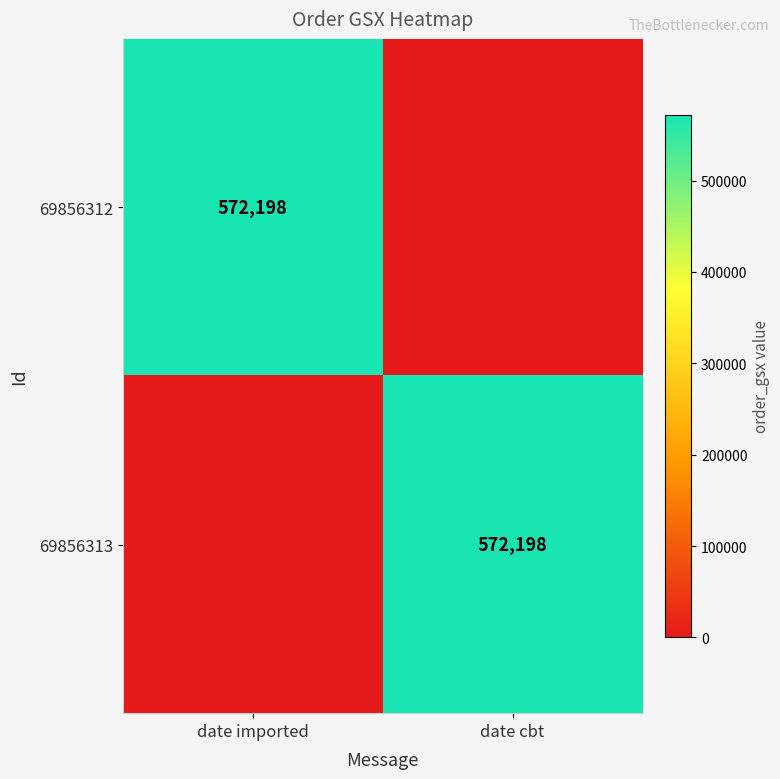

The 69856312 series shows 201820 at date imported. True or false?

False